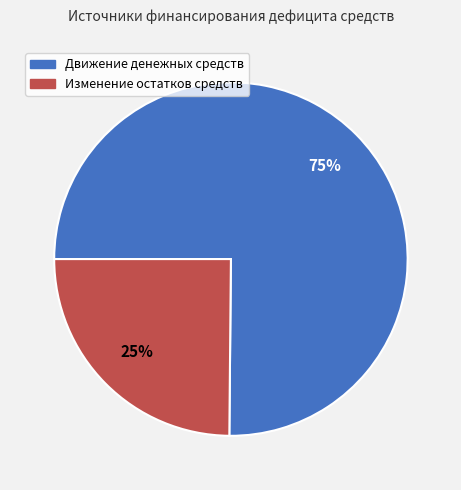

Which has a higher value, Изменение остатков средств or Движение денежных средств?

Движение денежных средств